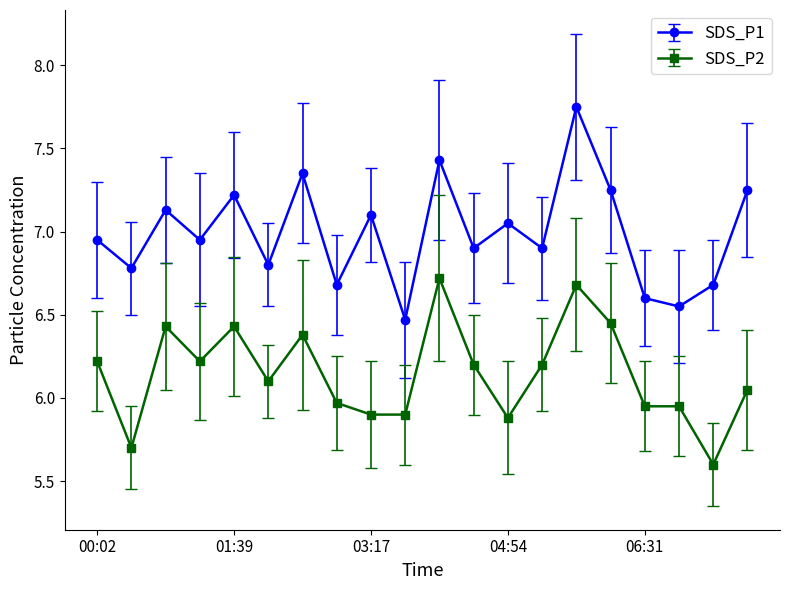

List the series in order of their overall mean, highest first.

SDS_P1, SDS_P2